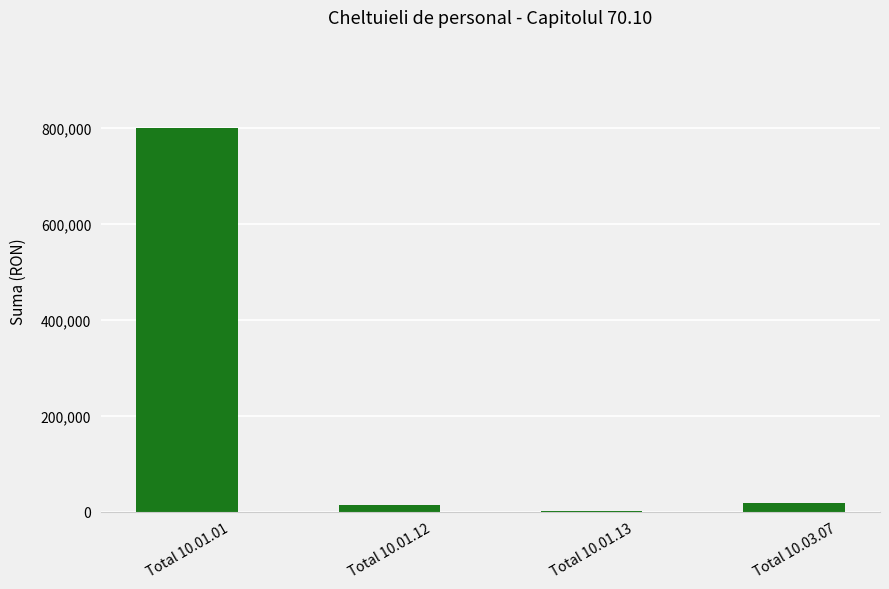

What is the maximum value shown in the chart?

800336